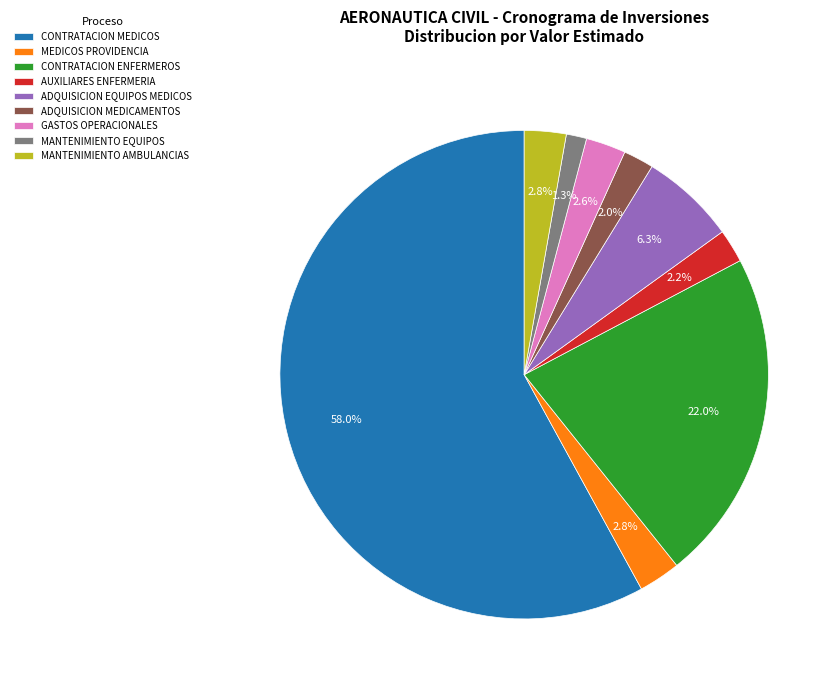

How much of the chart is everything except ADQUISICION MEDICAMENTOS?

98.0%